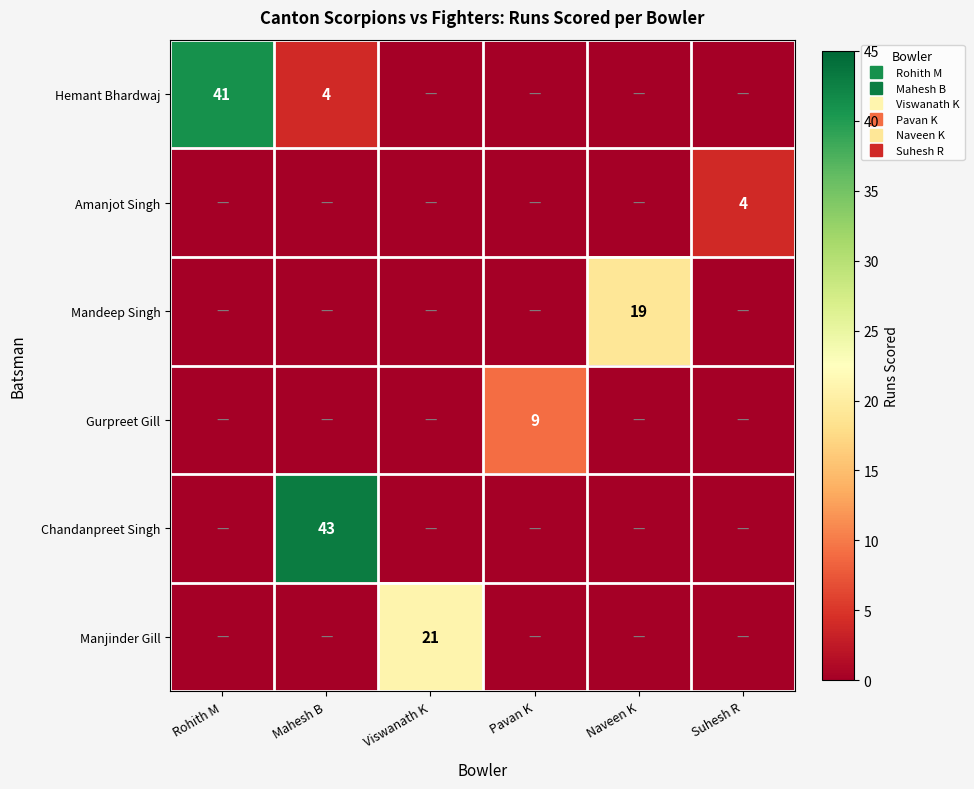

Rank the series at Rohith M from highest to lowest value.

Hemant Bhardwaj, Amanjot Singh, Mandeep Singh, Gurpreet Gill, Chandanpreet Singh, Manjinder Gill